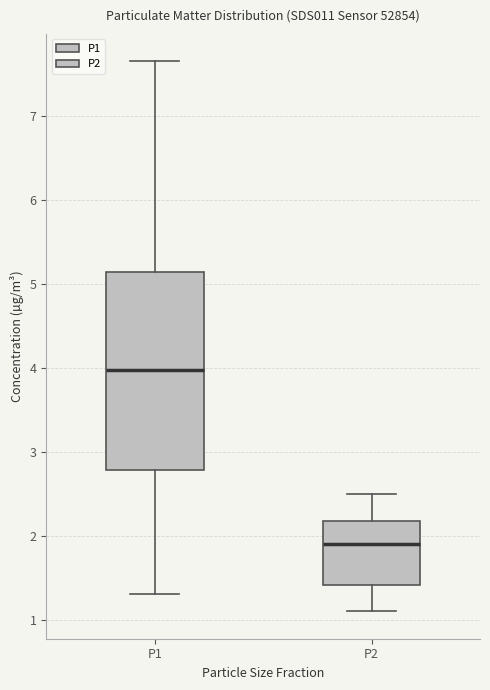

Reading left to right, read every box against the y-axis: the position of its median line, the range the box covers, and the ends of its whiskers. The values are not printed on the chart, so give them approximately, as read against the axis.

P1: median 4.0, box 2.8 to 5.1, whiskers 1.3 to 7.7
P2: median 1.9, box 1.4 to 2.2, whiskers 1.1 to 2.5